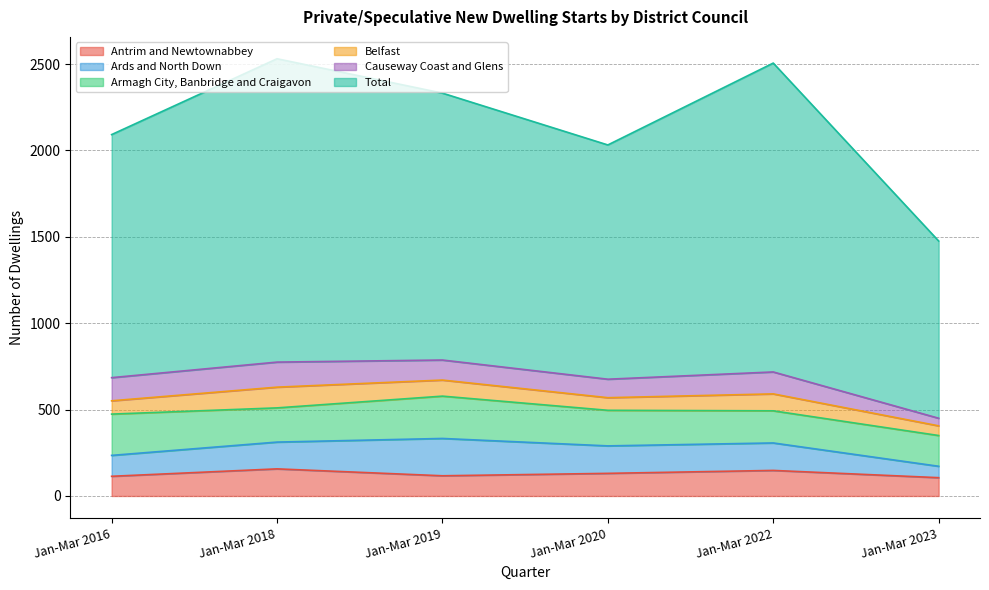

Which has a higher value, Jan-Mar 2016 or Jan-Mar 2022?

Jan-Mar 2022